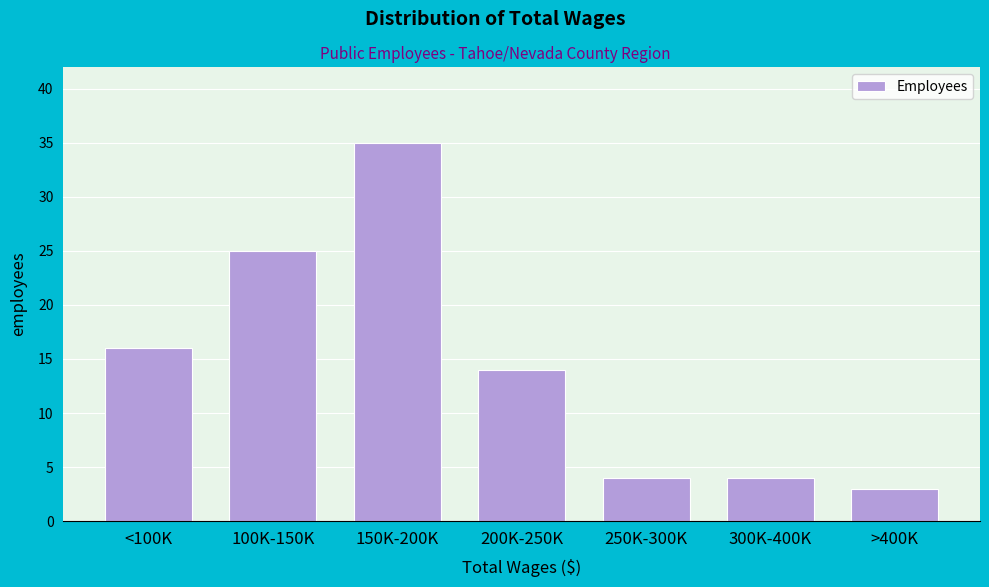

Reading left to right, extract all data points from this chart.

16	25	35	14	4	4	3